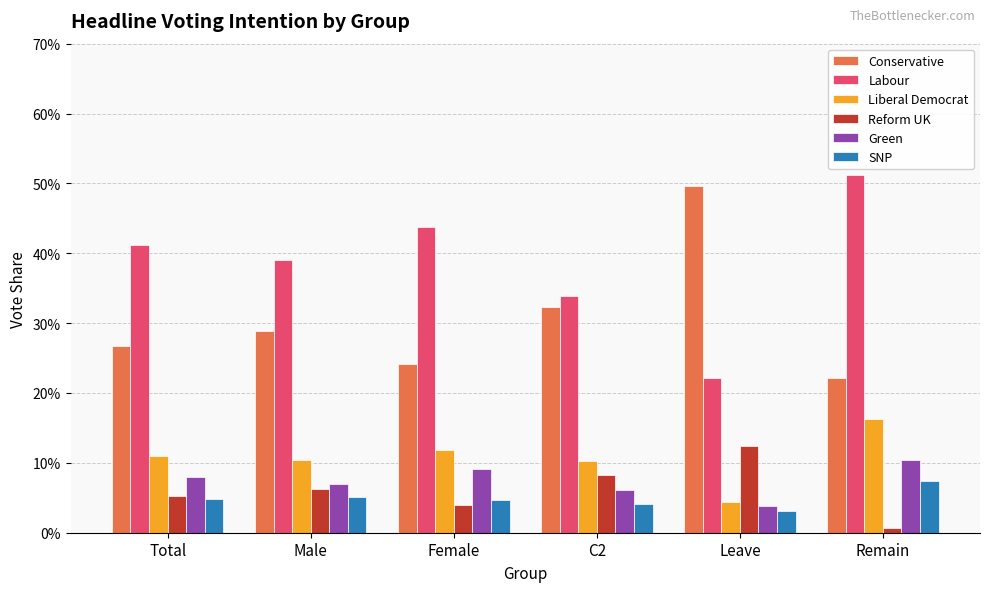

True or false: Conservative has a value of 0.2 at C2.

False